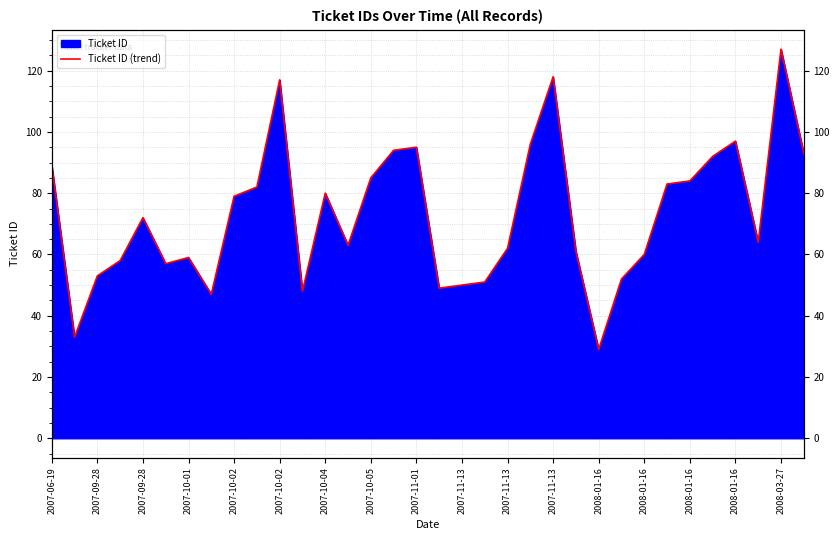

At which category does the chart reach its minimum across all series?

2008-01-16